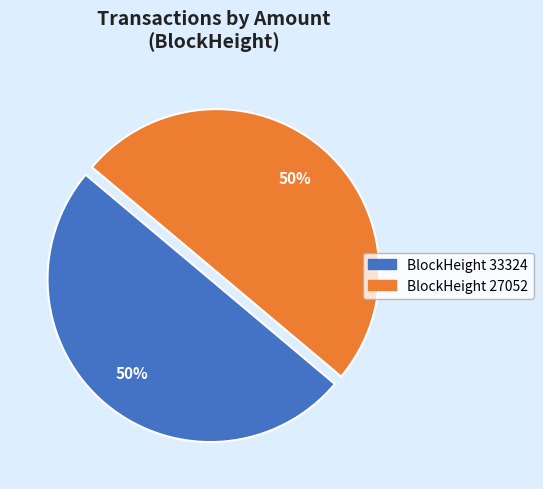

Is the sum of BlockHeight 27052 and BlockHeight 33324 greater than half?

Yes